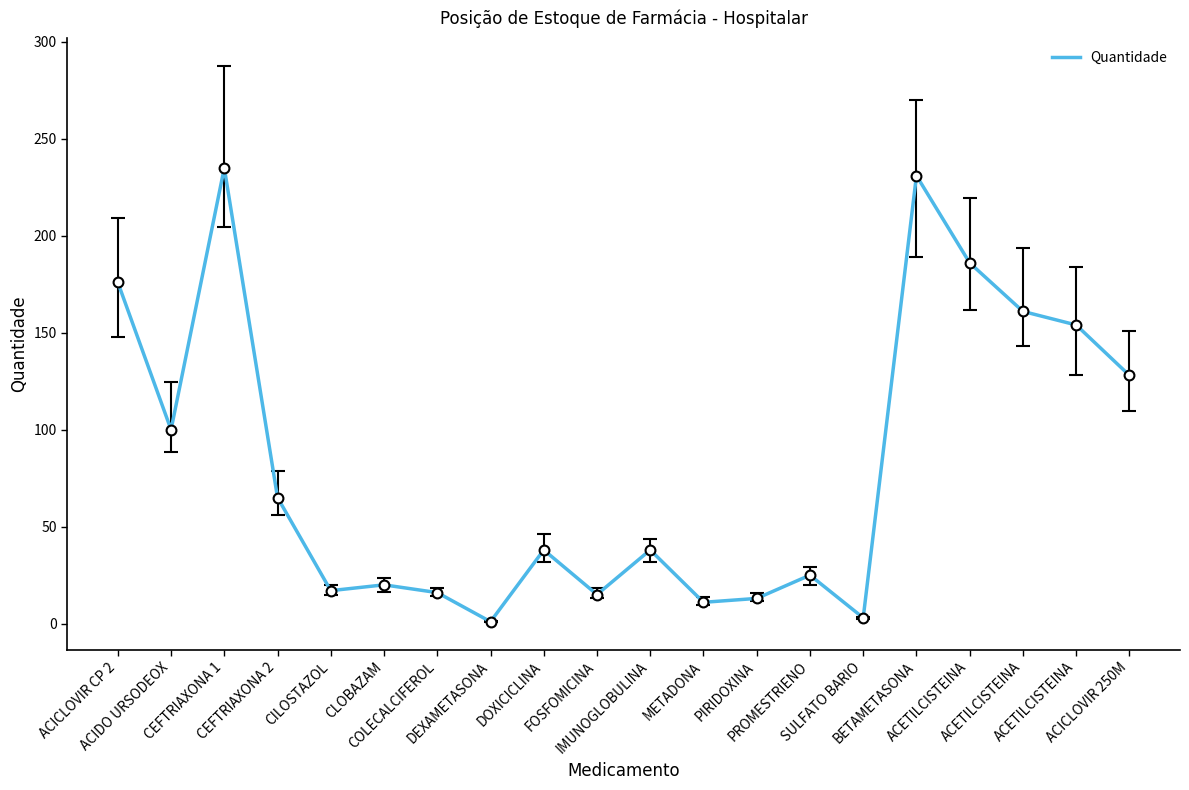

What is the change in value from ACICLOVIR CP 2 to FOSFOMICINA?

-161